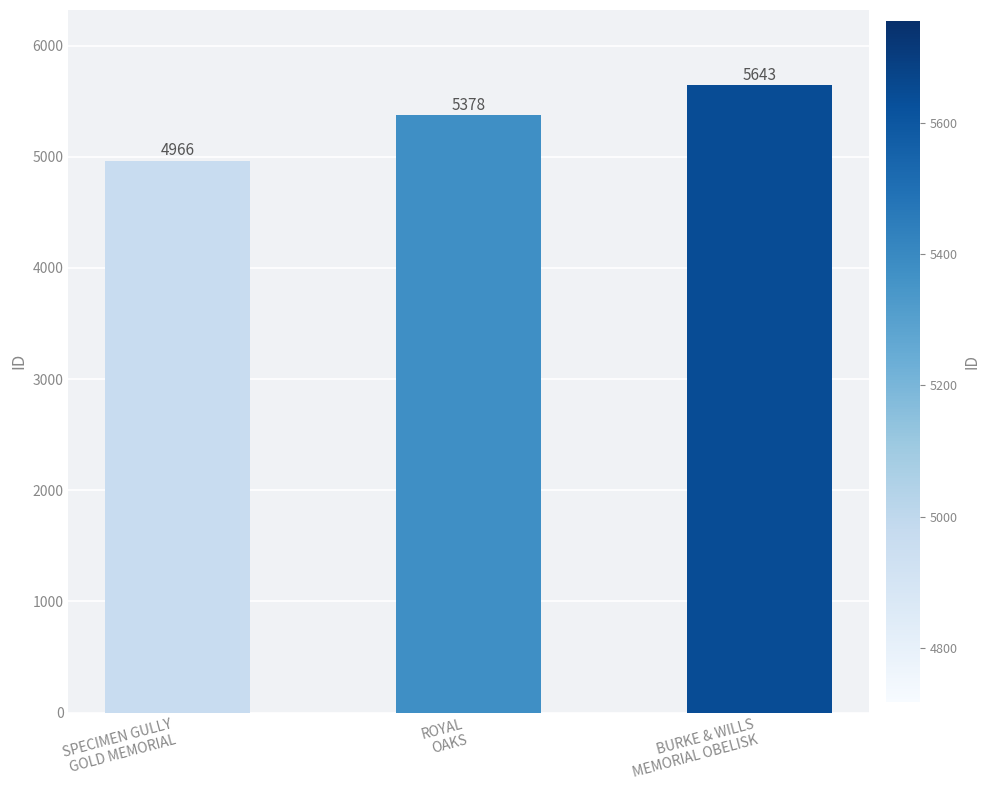

What is the approximate value at SPECIMEN GULLY
GOLD MEMORIAL?

4966